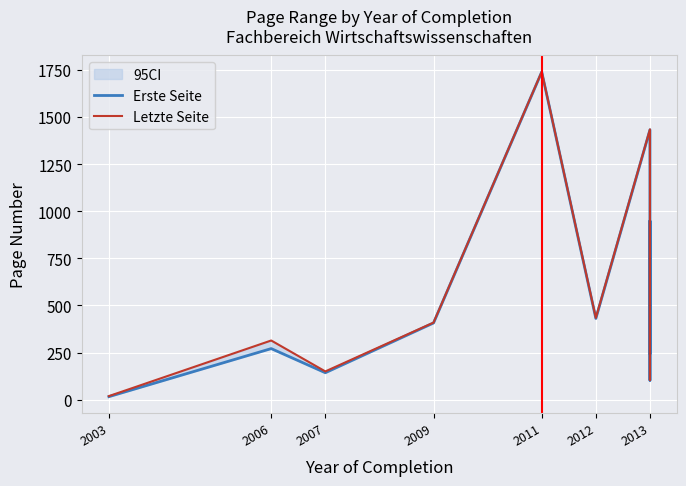

In Letzte Seite, how many points are higher than both neighbors (excluding endpoints)?

4